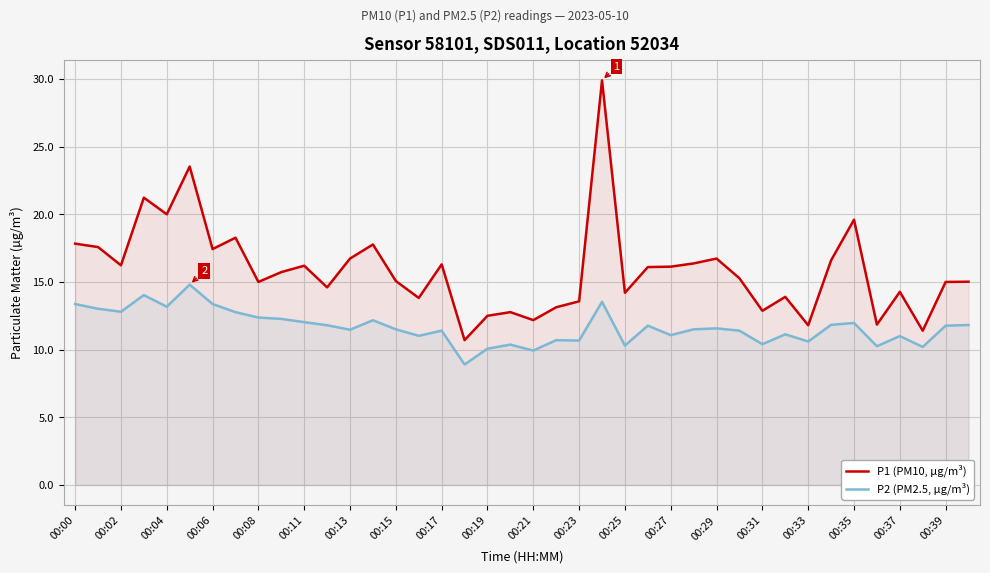

At 00:33, list the series in order from smallest to largest.

P2 (PM2.5, µg/m³), P1 (PM10, µg/m³)